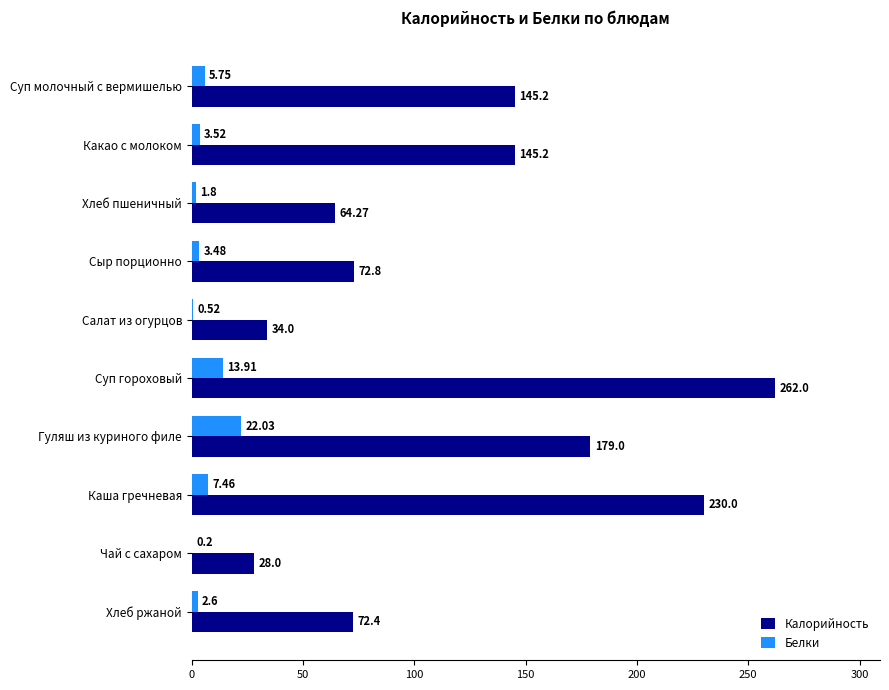

At which category is the sum across all series the highest?

Суп гороховый